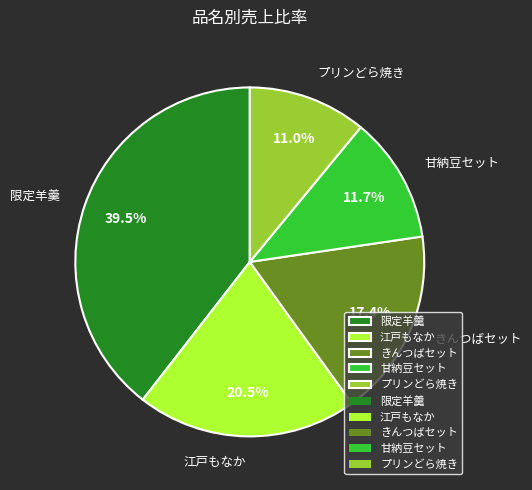

Approximately how many times larger is the value at 甘納豆セット compared to 江戸もなか?

0.6